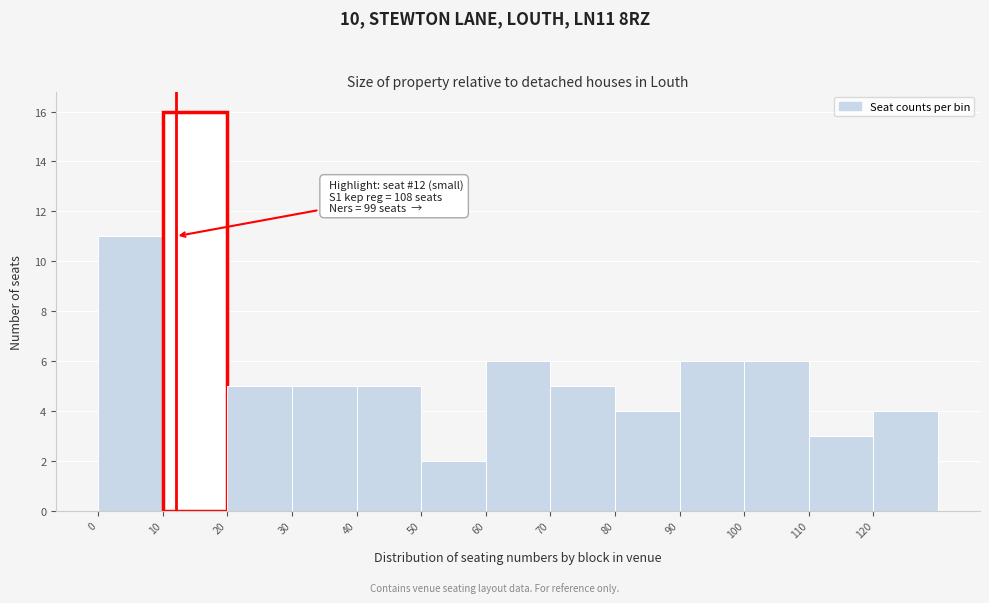

Which range on the x-axis has the tallest bar?

10 to 20